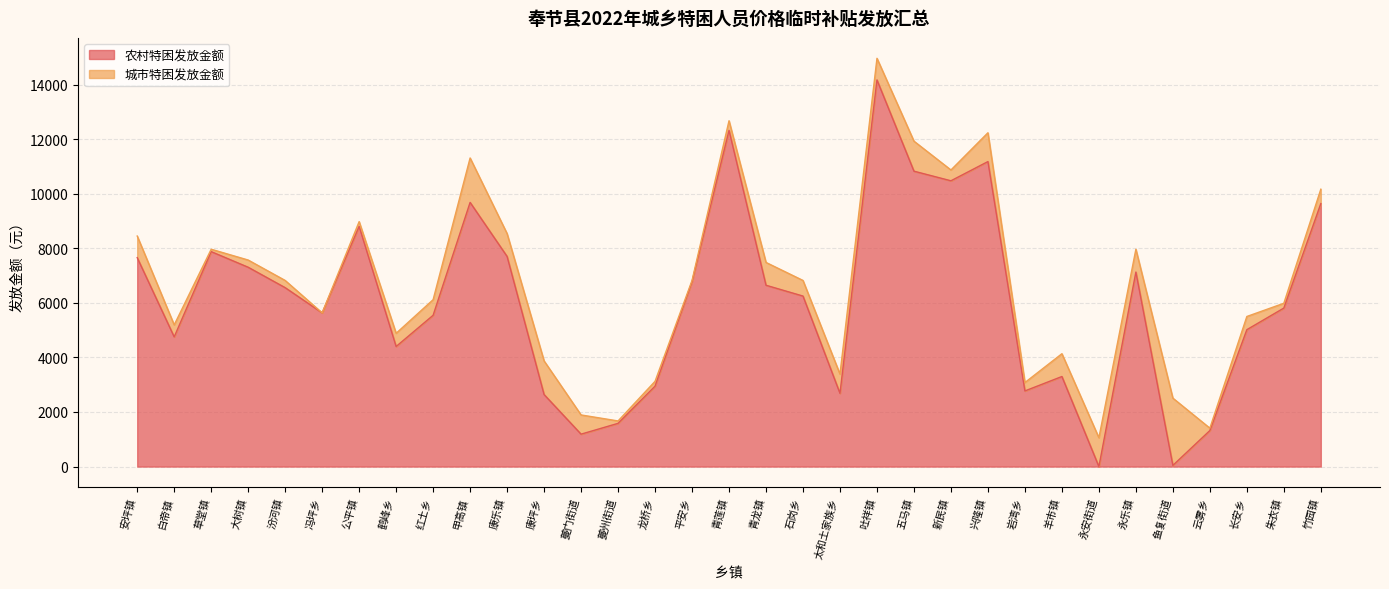

Which label corresponds to the smallest value in the chart?

永安街道